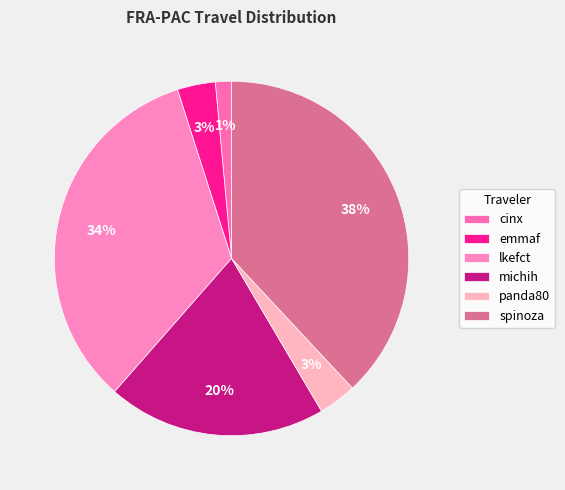

To the nearest percent, what is the difference between the largest and smallest slice percentages?

37%